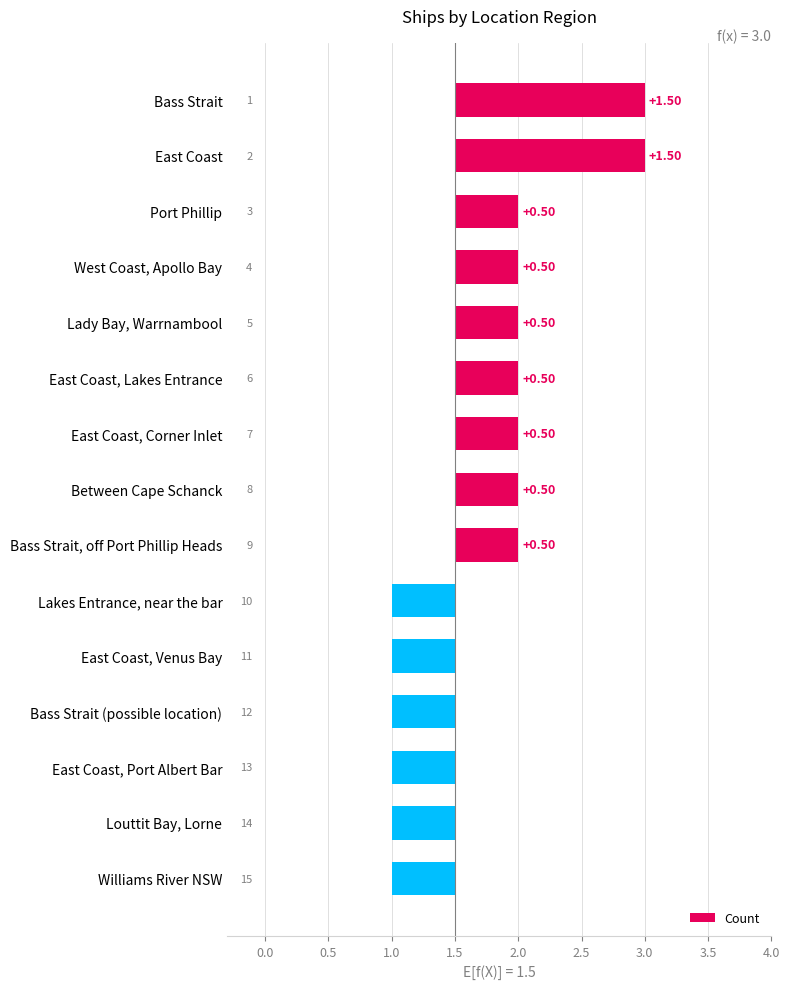

What position from the left is East Coast, Port Albert Bar?

13